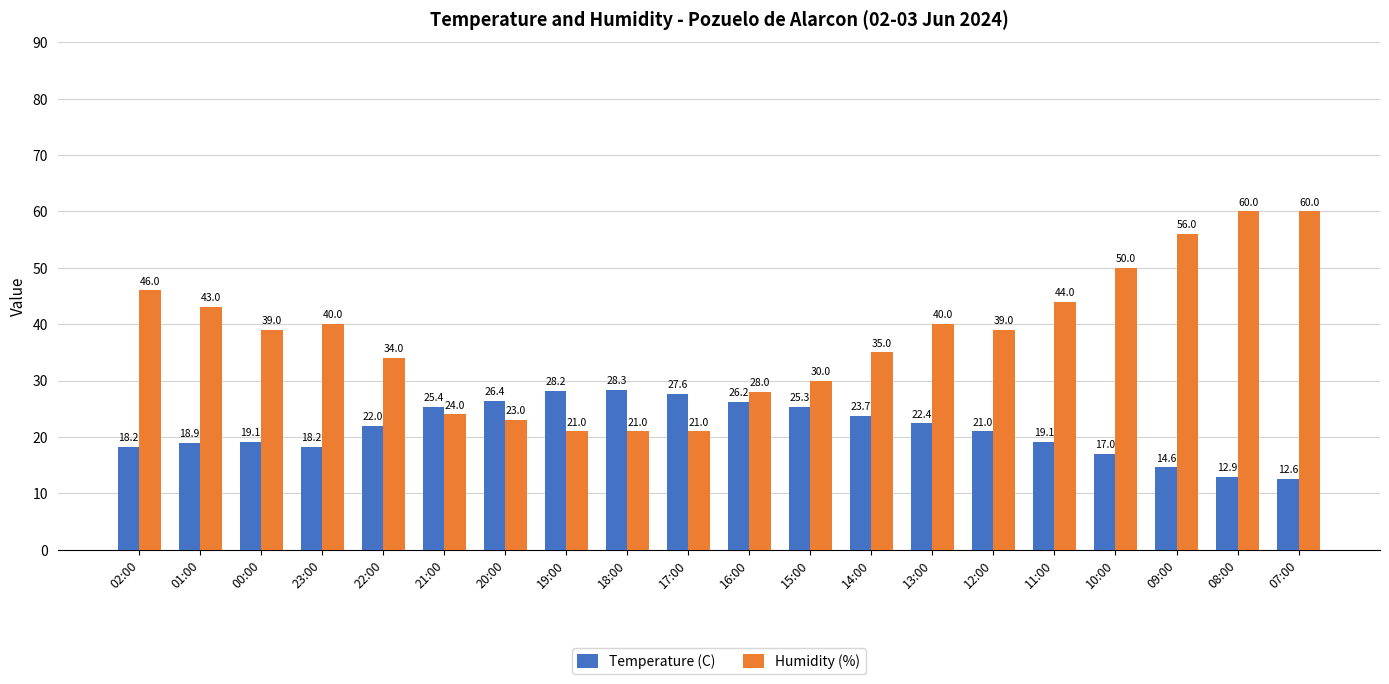

What is the value of the Temperature (C) bar at the 6th from the left?

25.4